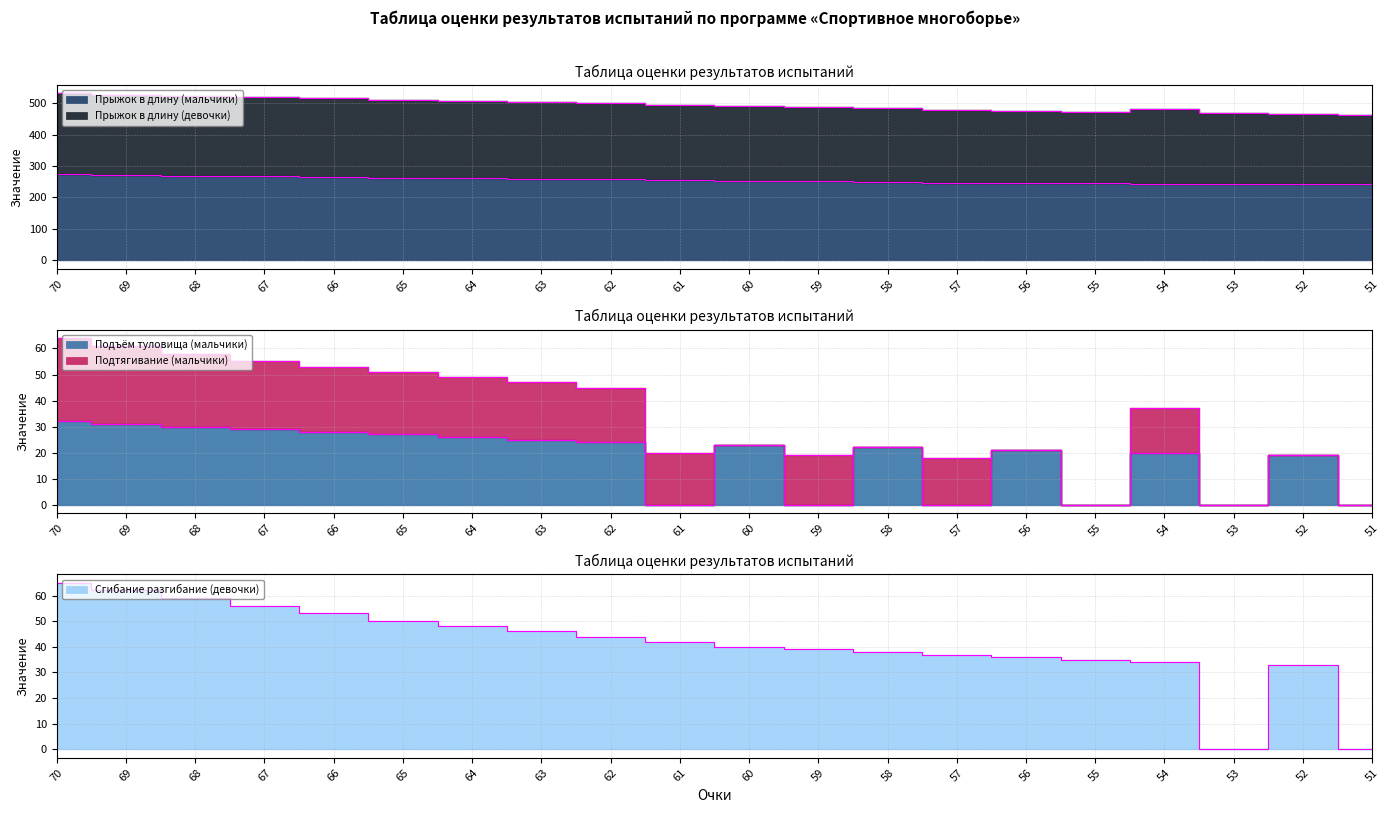

What is the average value of the Прыжок в длину (девочки) series?

495